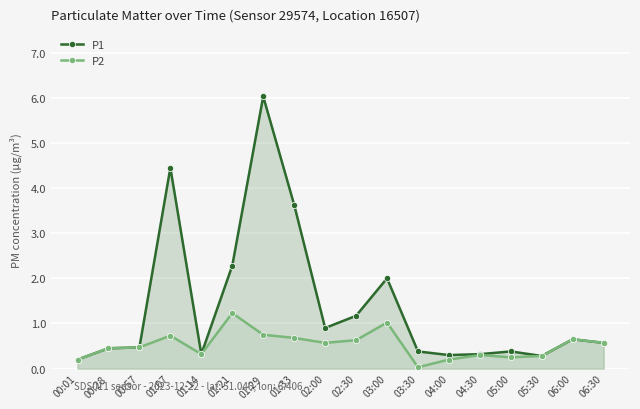

Which series has the widest spread of values?

P1